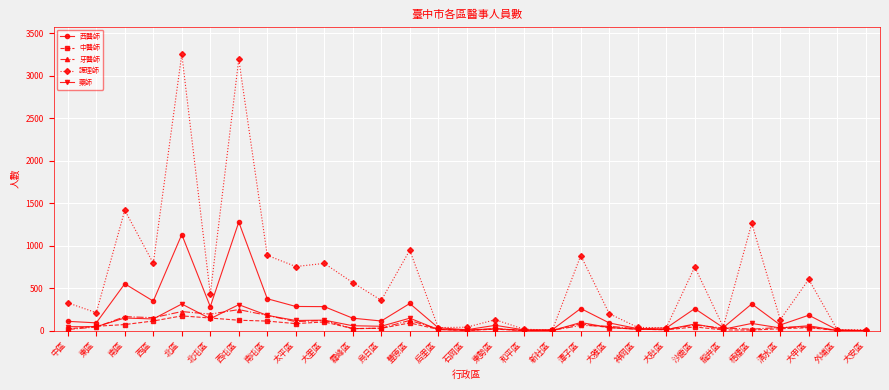

What is the label of the 27th point from the left?

大甲區